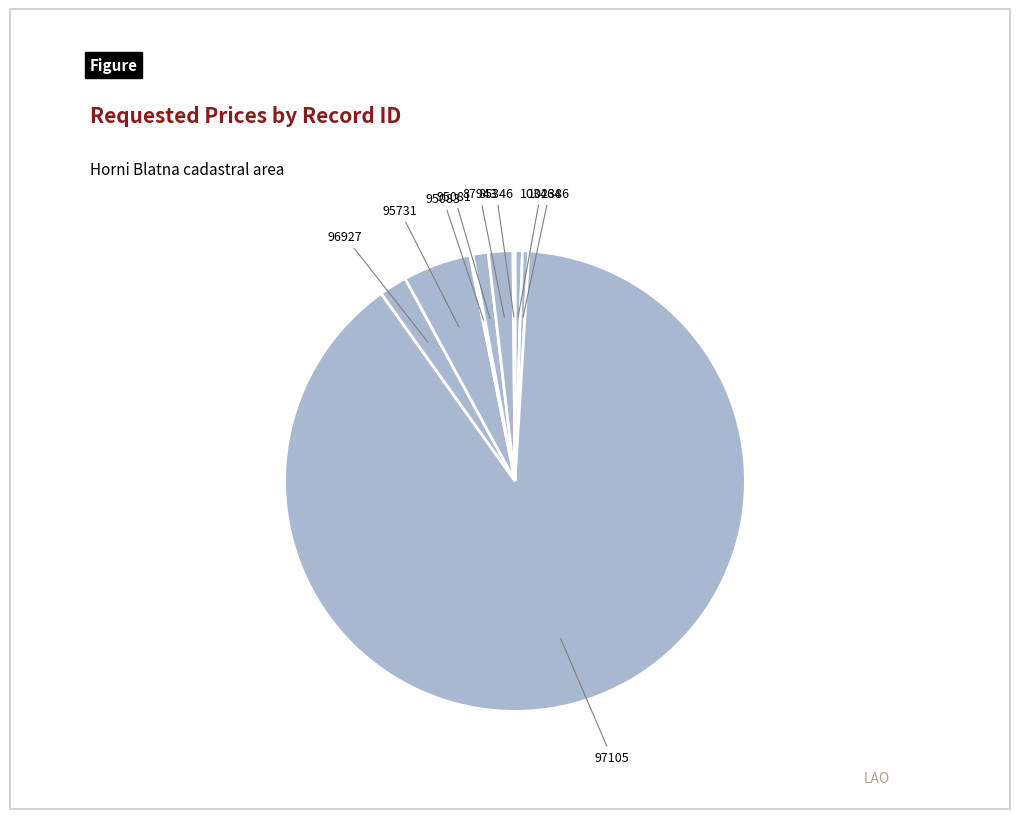

Does 96927 represent more than half of the total?

No